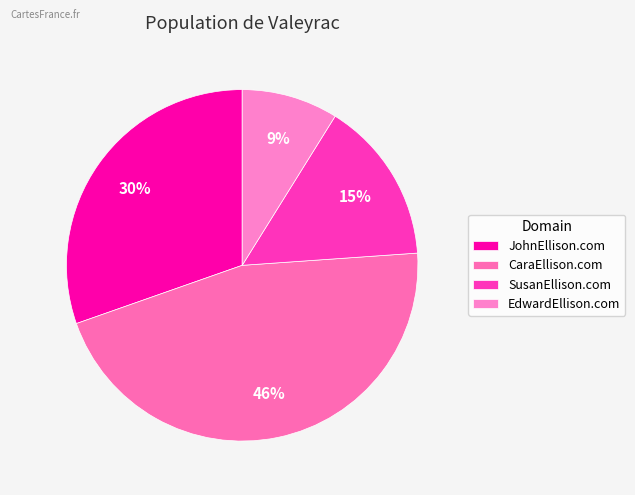

Is the sum of SusanEllison.com and JohnEllison.com greater than half?

No